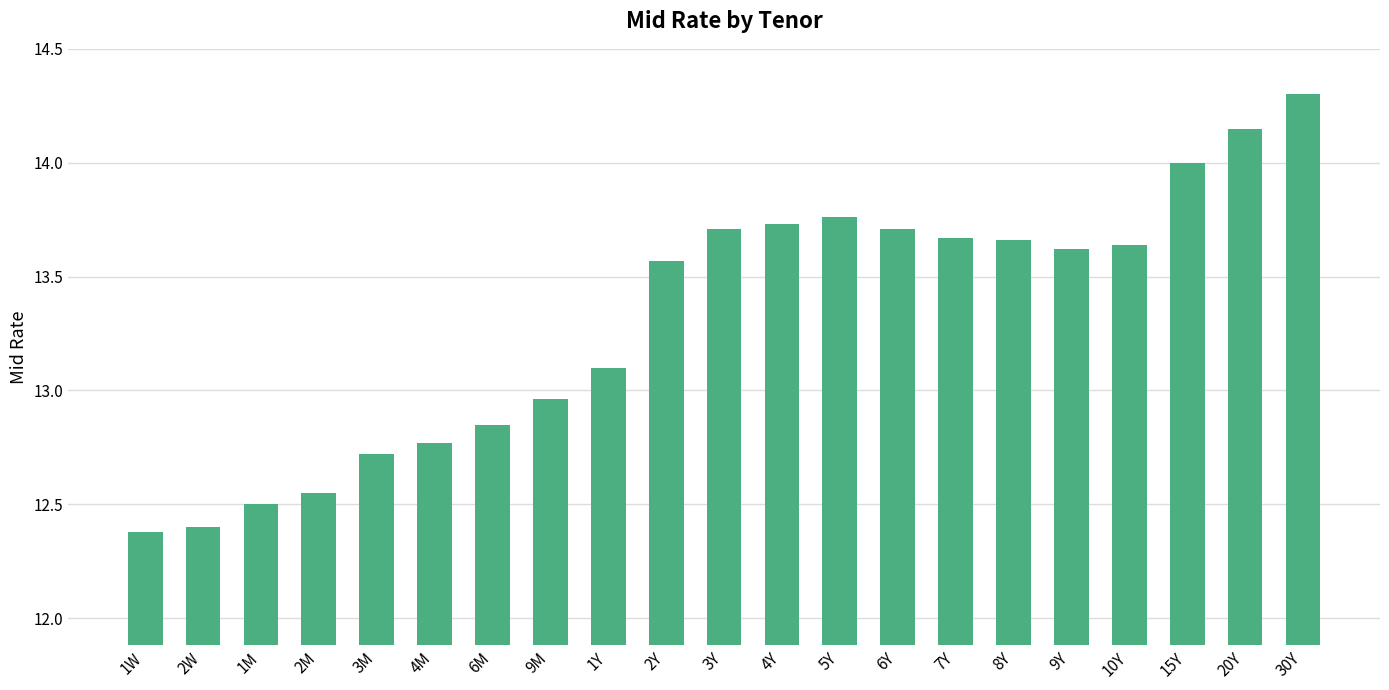

At which label is the value closest to 13?

9M